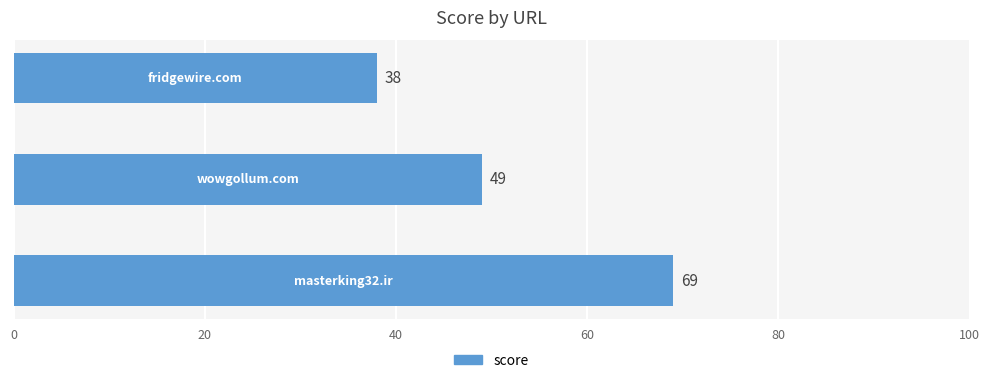

Count the values in the range 38 to 69.

3